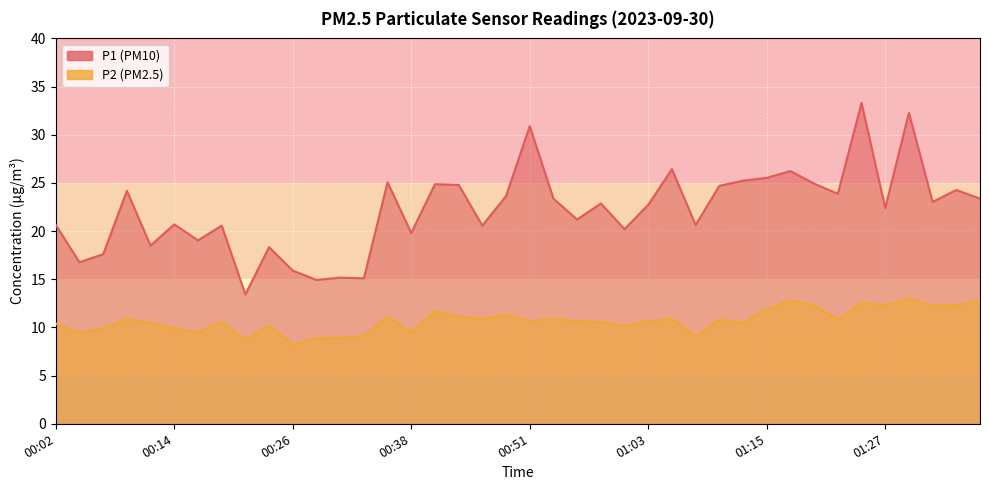

What is the difference between the highest and lowest values at 00:58?

12.3